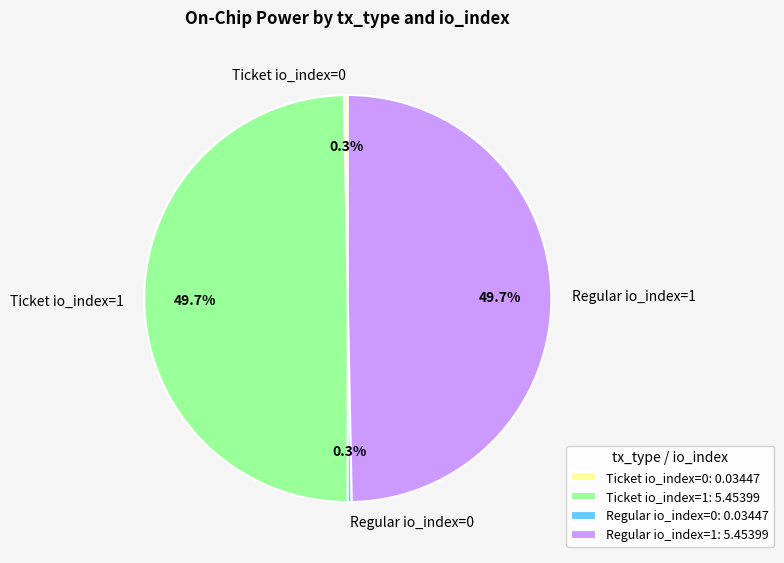

Combined, do Ticket io_index=1 and Regular io_index=1 account for over 50%?

Yes